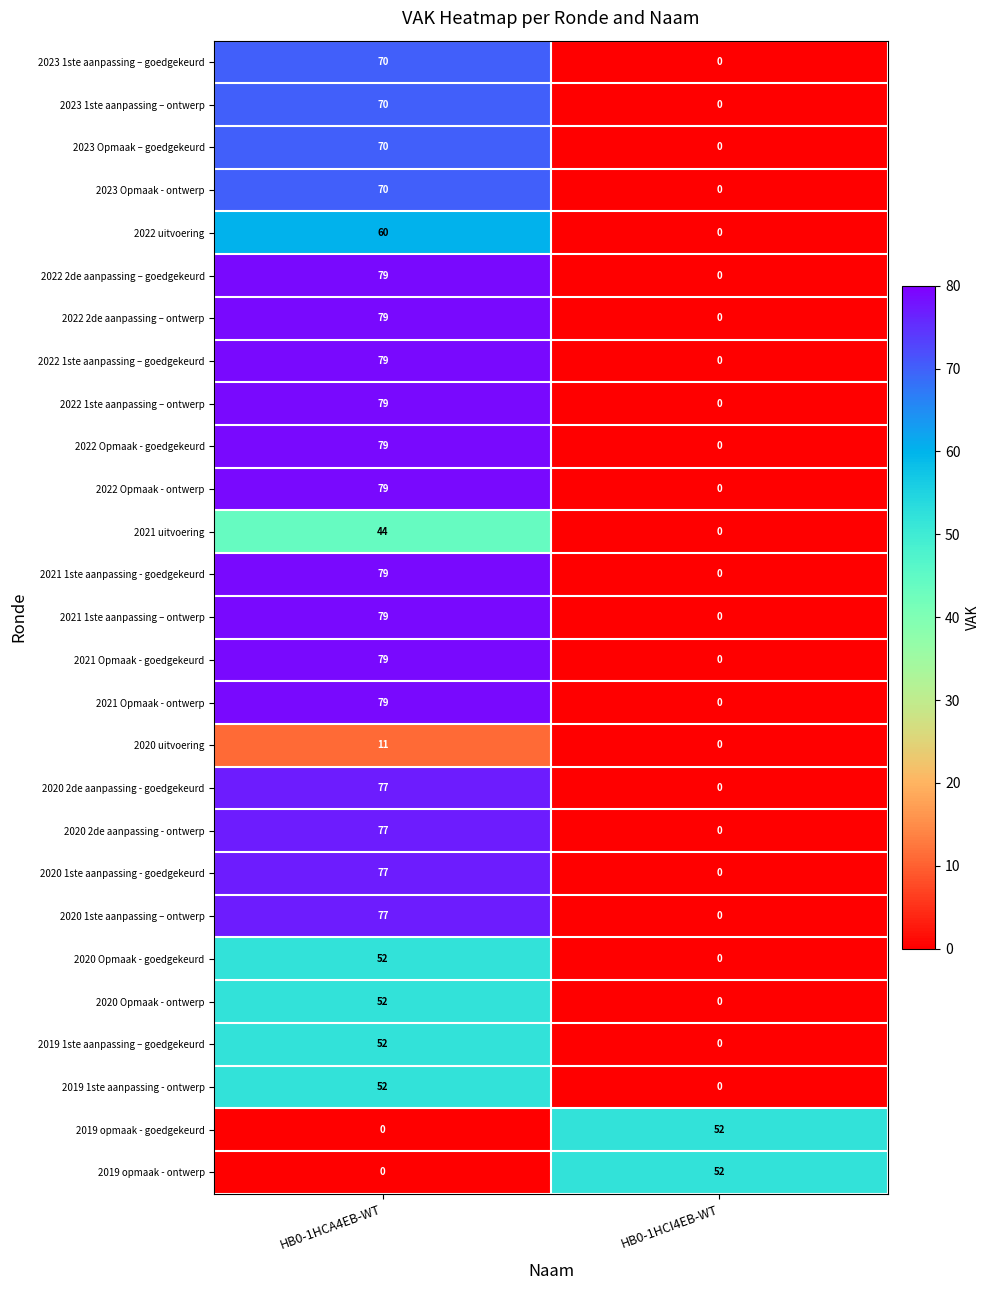

What is the difference between the highest and lowest values at HB0-1HCA4EB-WT?

79